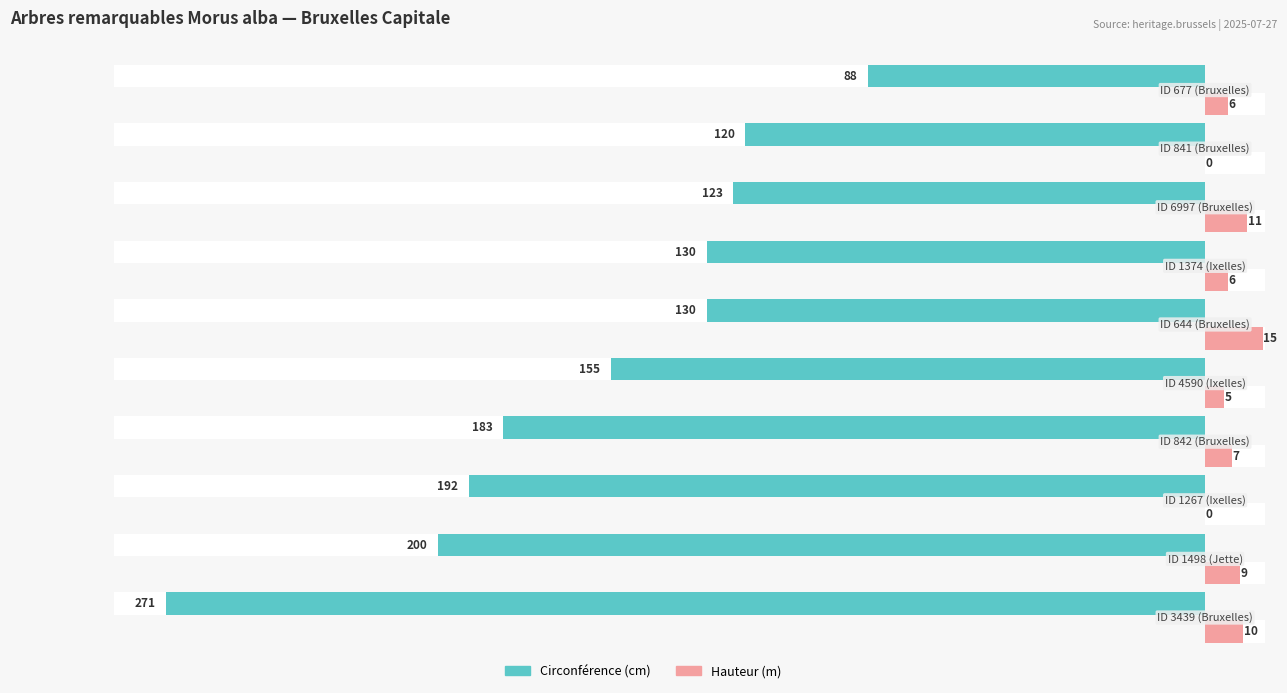

What is the average value of the Hauteur (m) series?

7